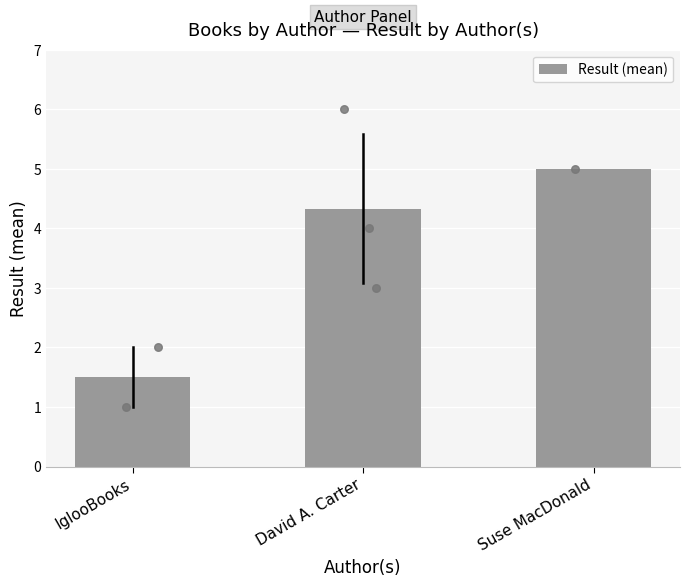

Which has a higher value, IglooBooks or Suse MacDonald?

Suse MacDonald